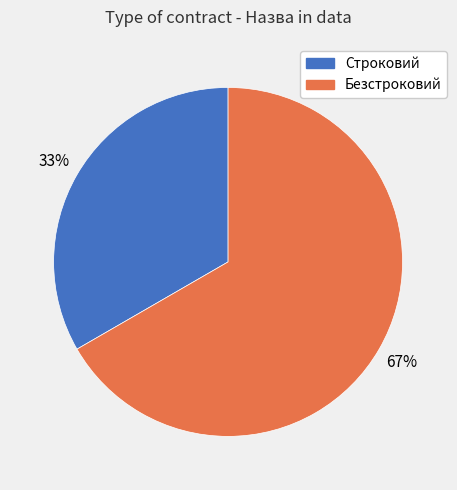

To the nearest percent, what percentage of the pie is Безстроковий?

67%